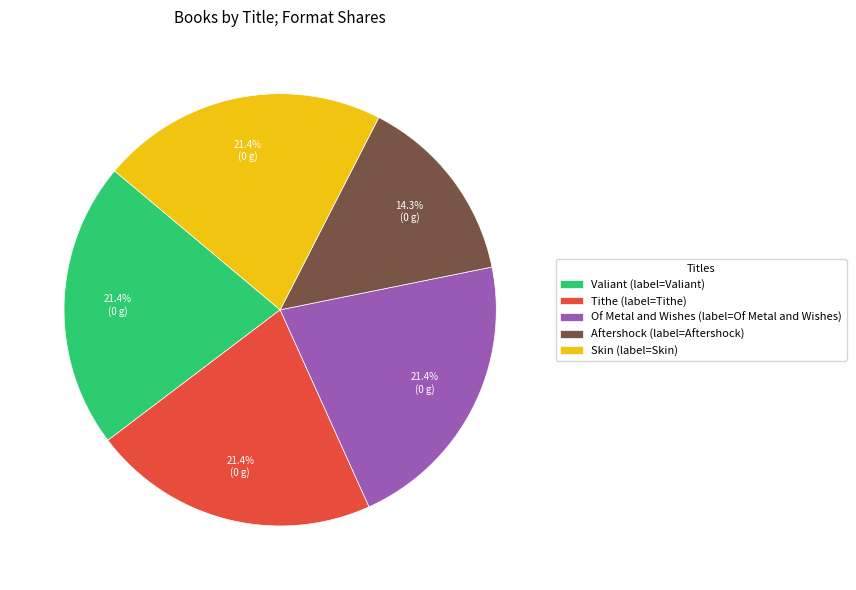

How many segments does this pie chart have?

5